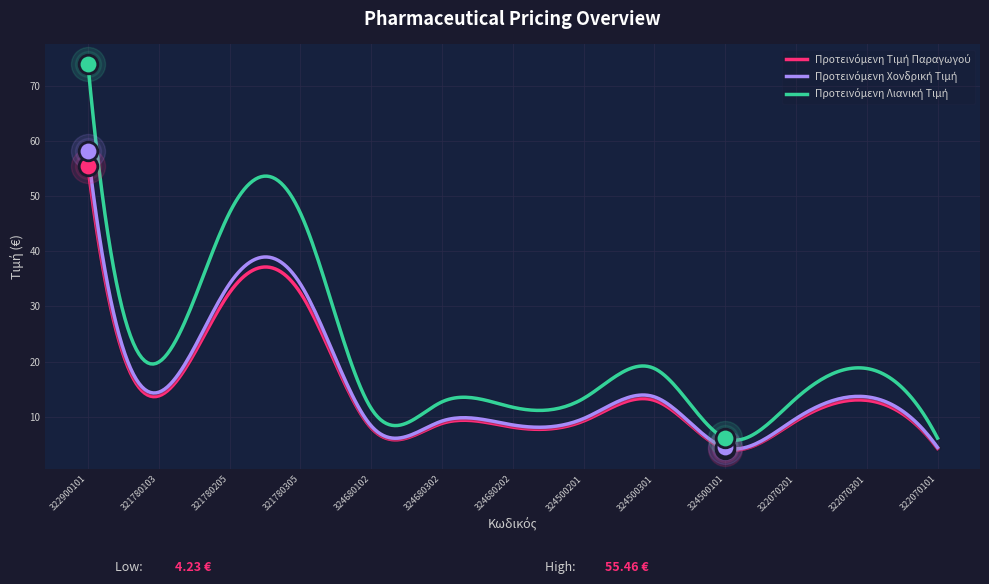

What is the total value across all series at 322070301?

45.3